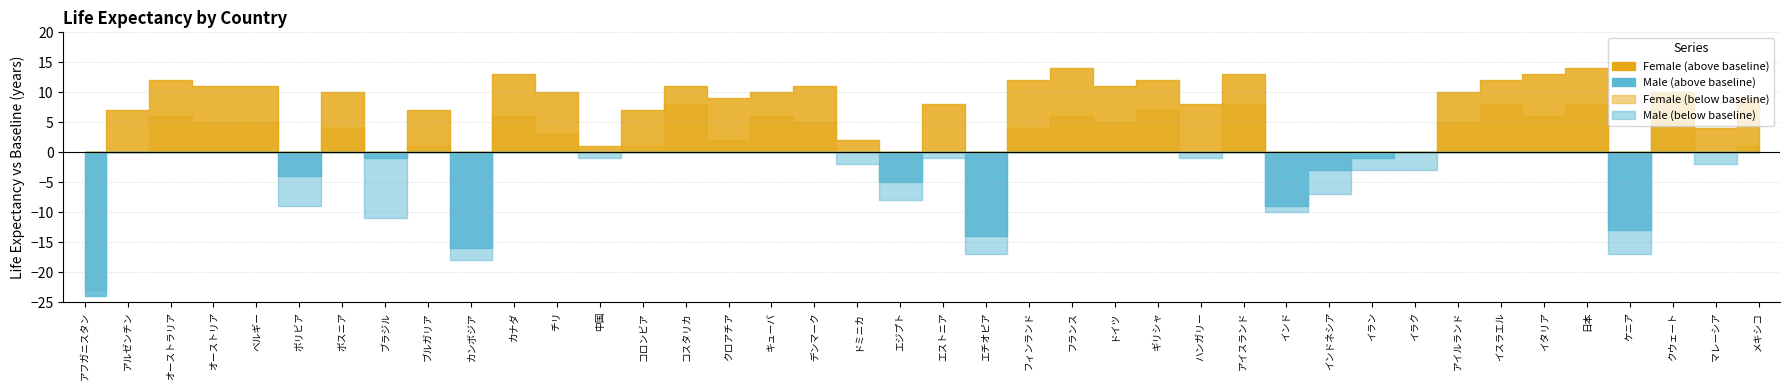

How many lines are shown in the chart?

2